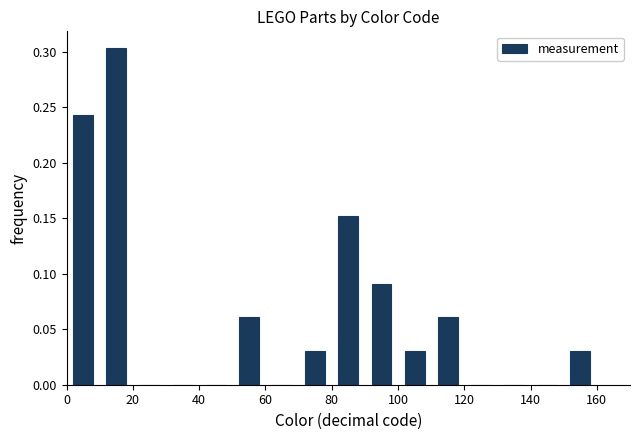

Which range on the x-axis has the tallest bar?

10 to 20